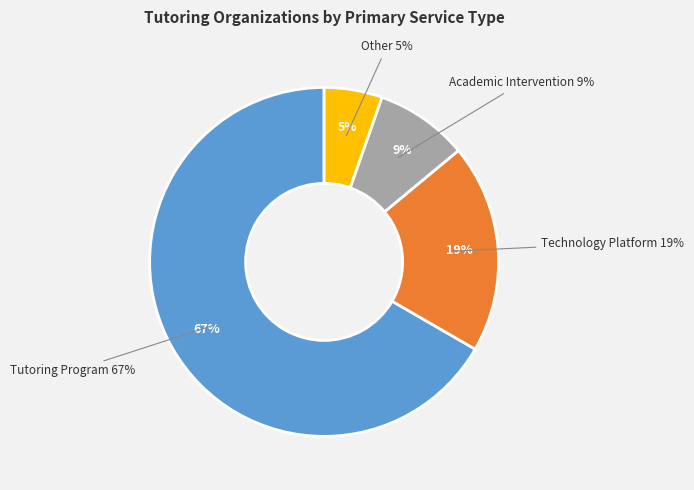

What is the total percentage of Tutoring Program and Other?

72.0%